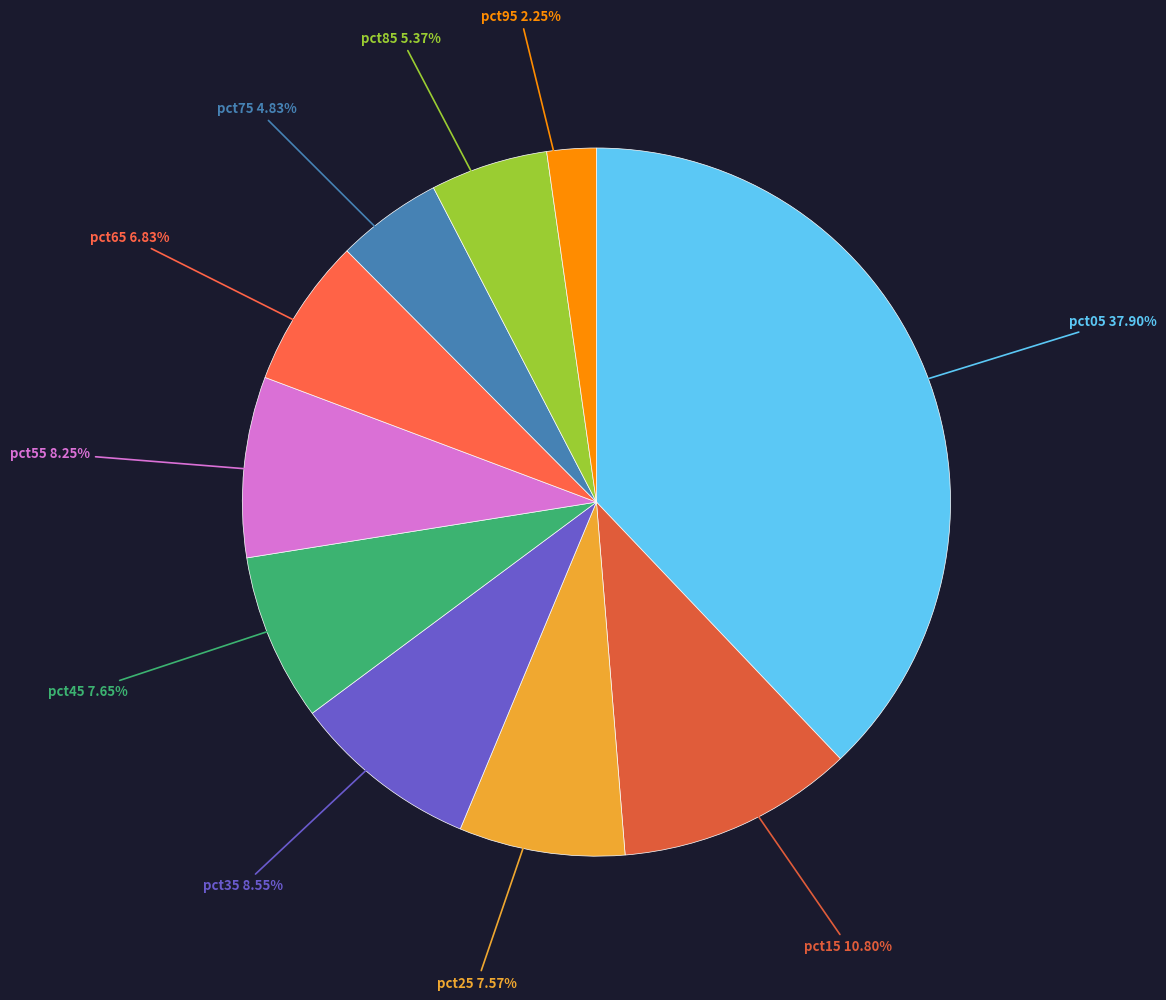

How many segments does this pie chart have?

10